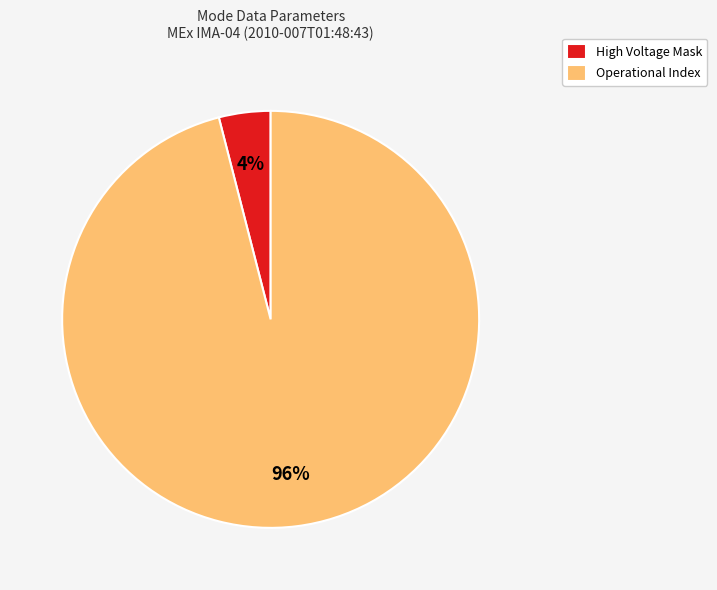

Combined, do High Voltage Mask and Operational Index account for over 50%?

Yes